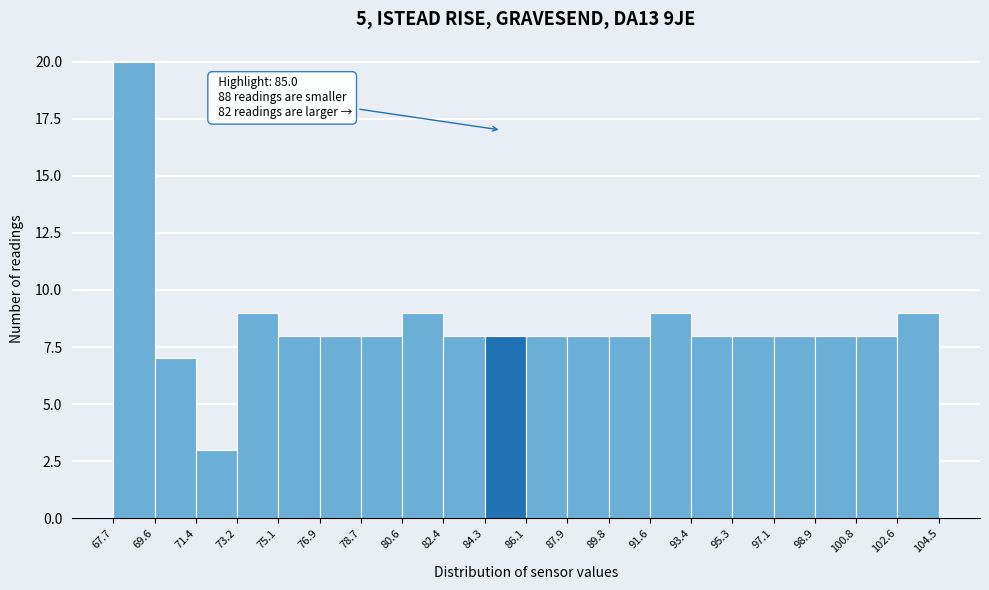

Over which range of the x-axis is the bar tallest?

67.7 to 69.6